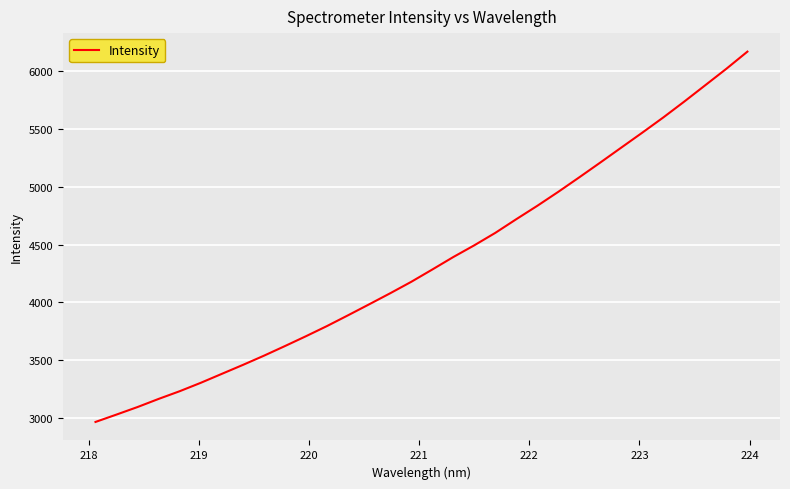

What is the difference between the maximum and minimum values?

3197.4